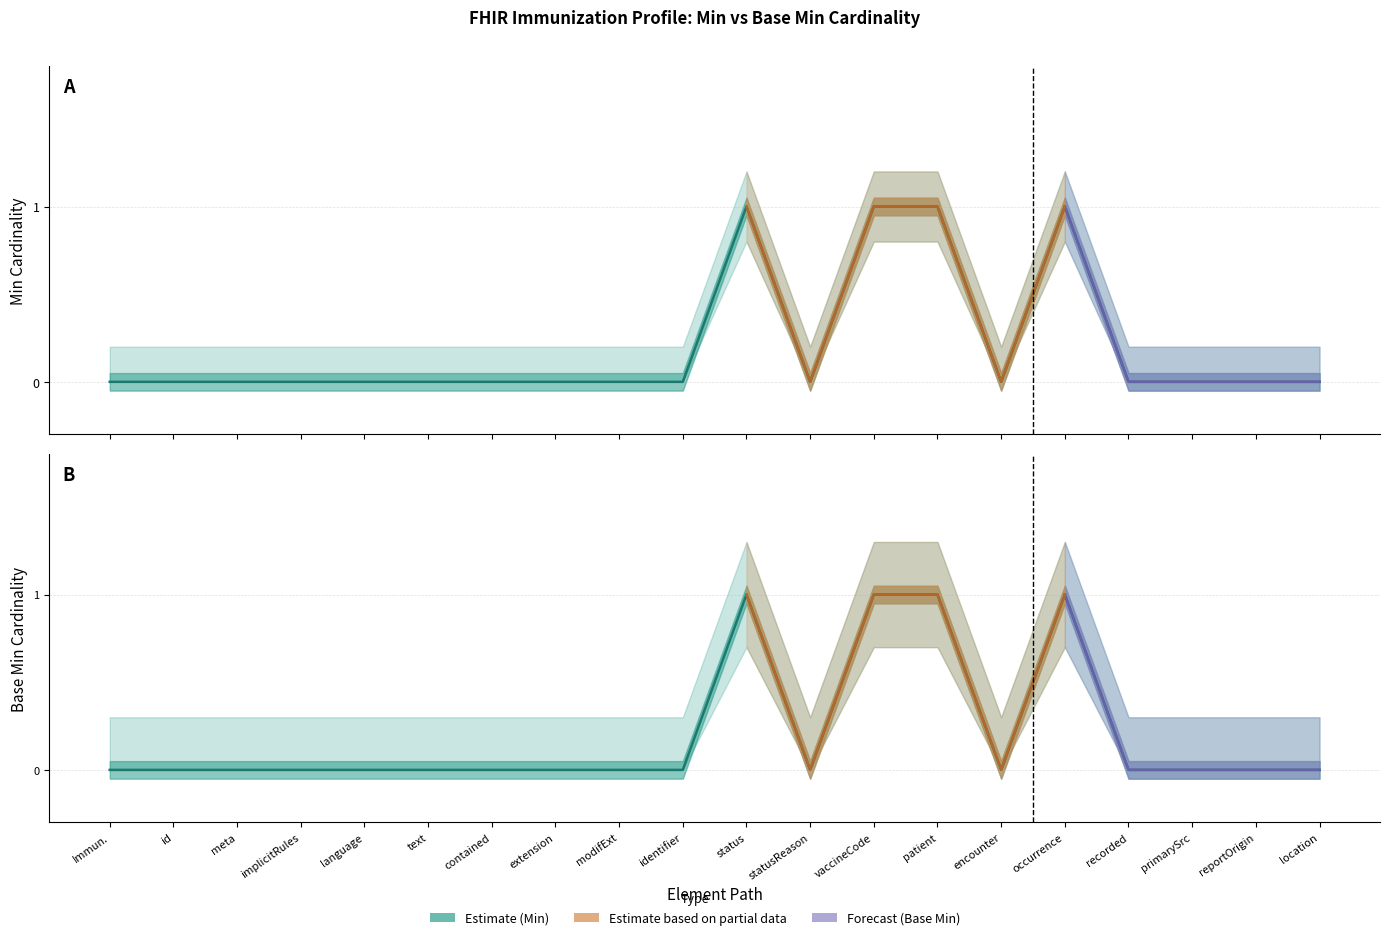

Where is Base Min nearest to the value 0?

Immun.